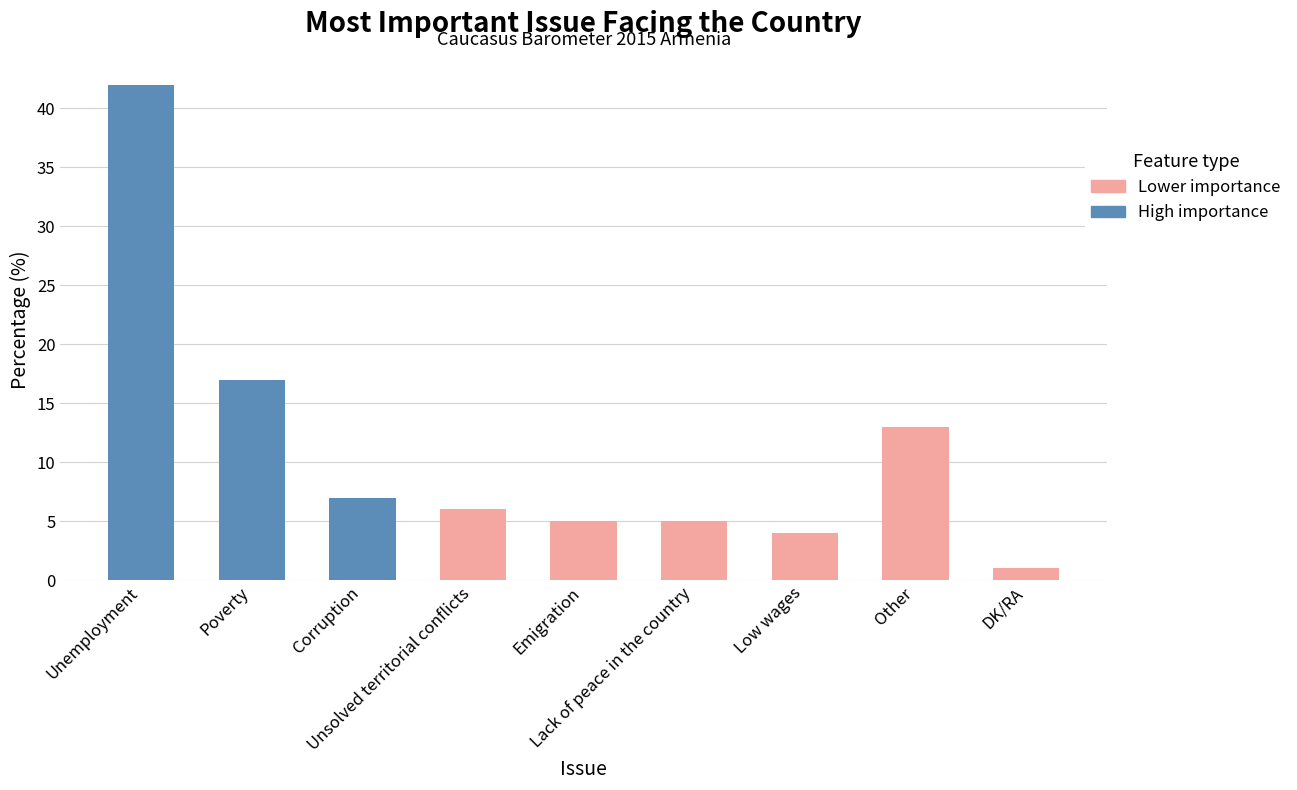

What is the greatest value displayed?

42